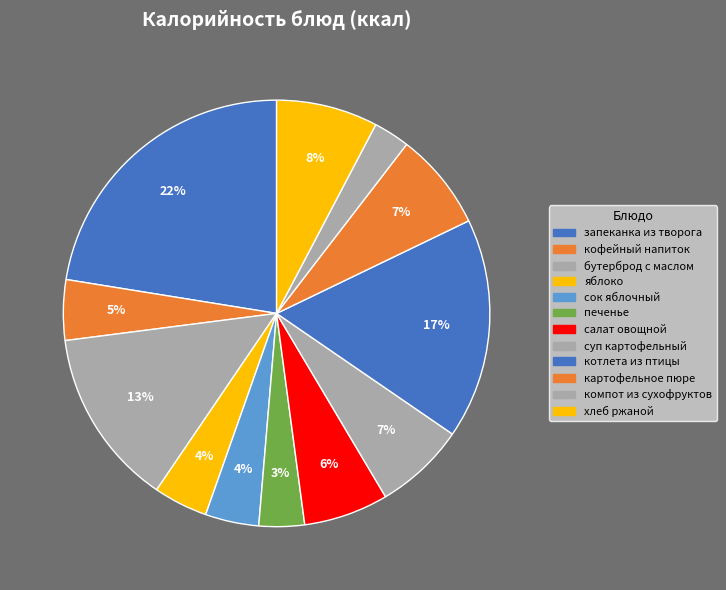

How many slices are in this pie chart?

12